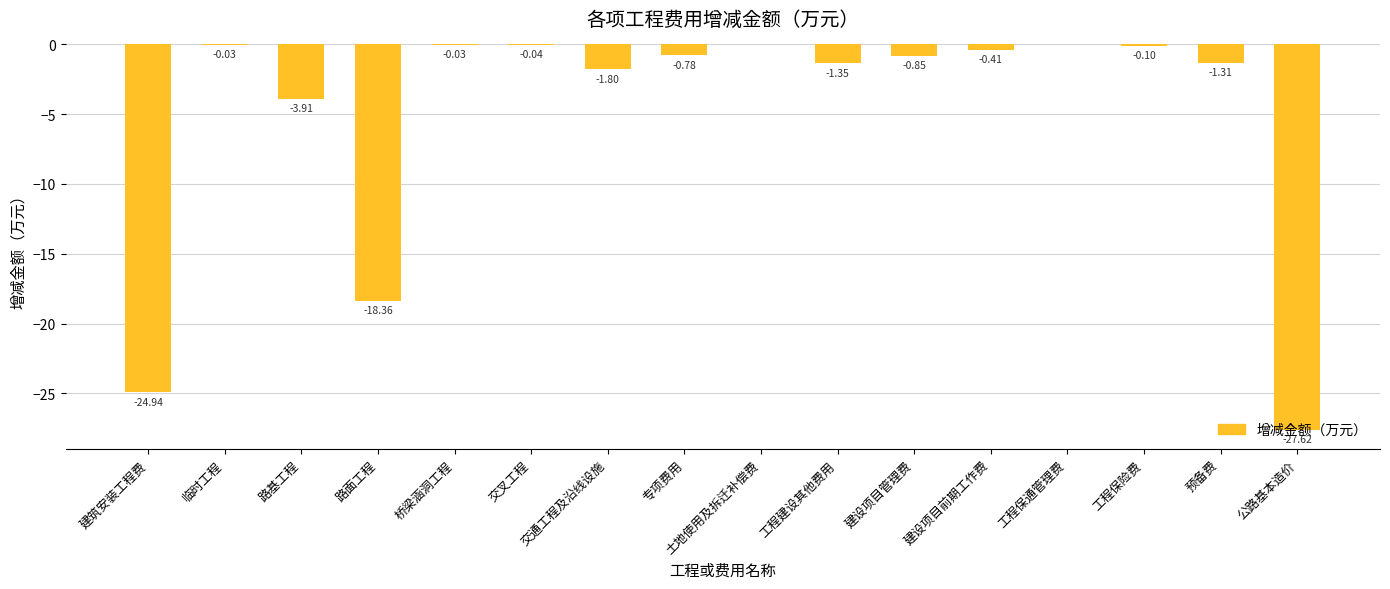

What is the sum of the values at 建设项目前期工作费 and 路面工程?

-18.8